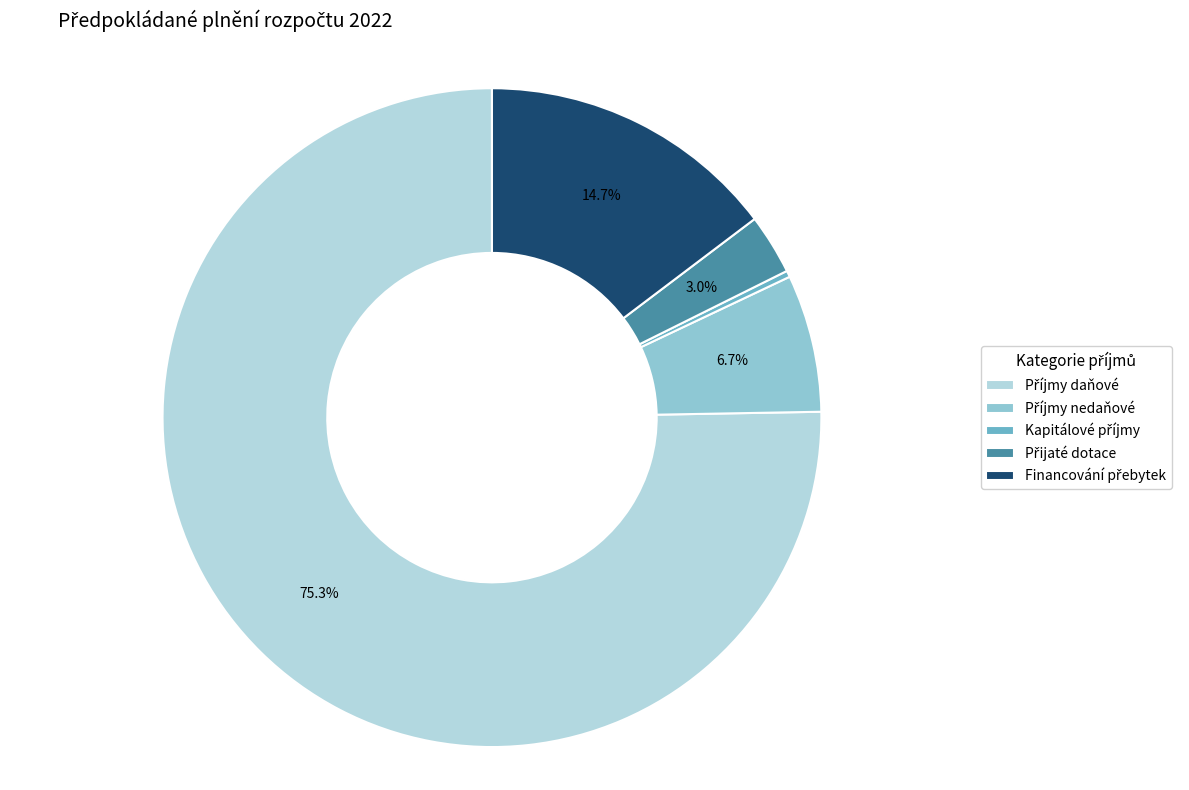

Is there any slice that represents more than half of the pie?

Yes